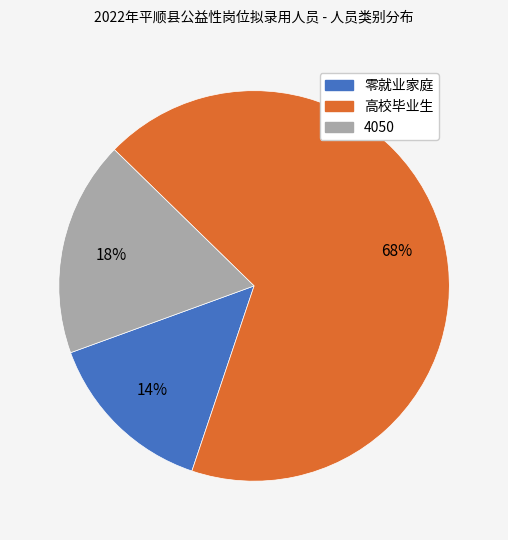

True or false: 零就业家庭 accounts for 21% of the total.

False